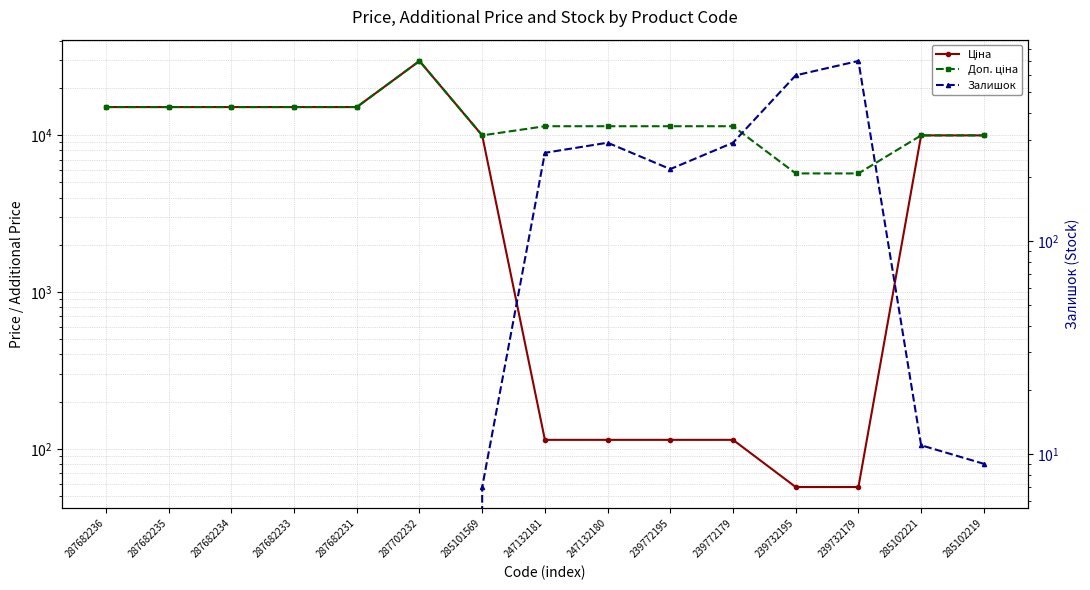

At which label does Залишок first exceed 9?

247132181